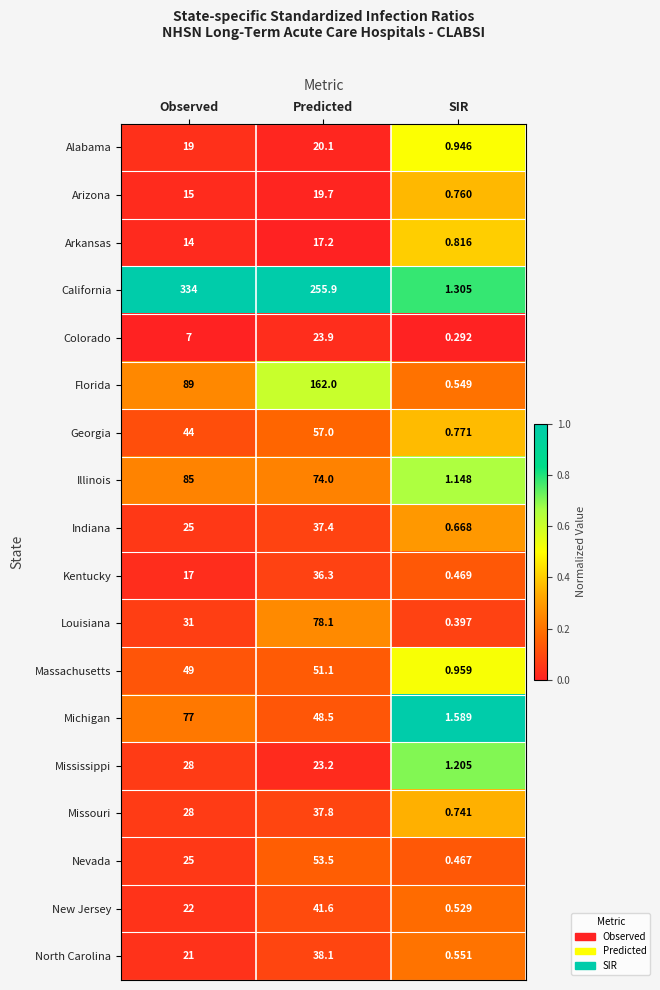

Where is North Carolina nearest to the value 19?

Observed